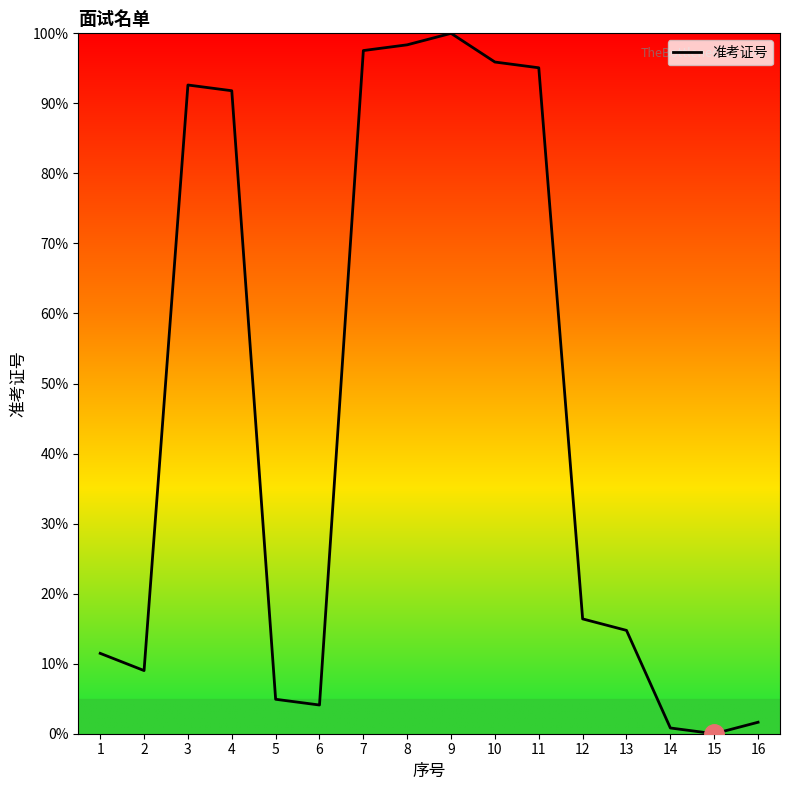

Reading right to left, transcribe all the data shown in this chart.

1.6	0.0	0.8	14.8	16.4	95.1	95.9	100.0	98.4	97.5	4.1	4.9	91.8	92.6	9.0	11.5